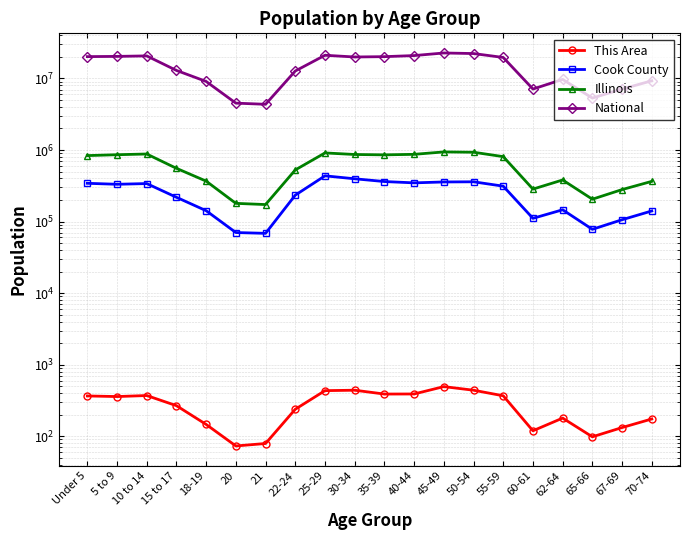

What is the label of the 13th point from the right?

22-24